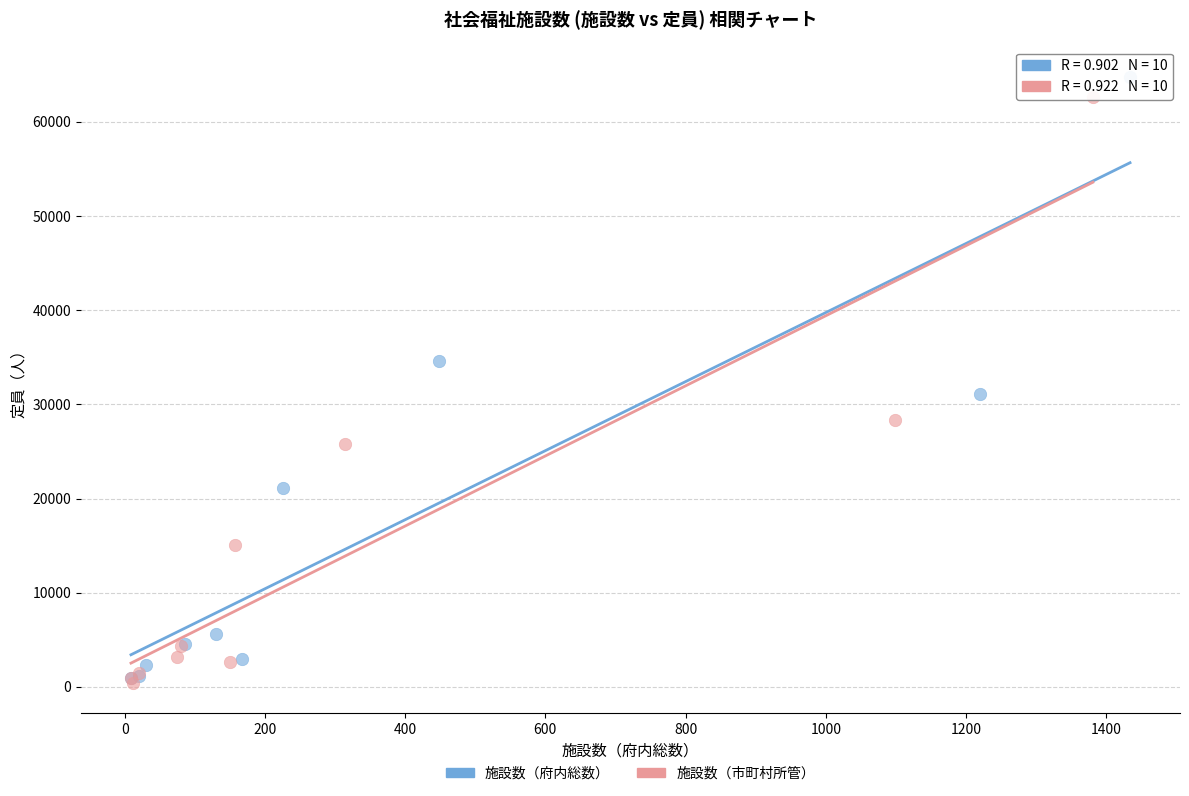

Which series has the widest spread of Y values?

施設数（府内総数）